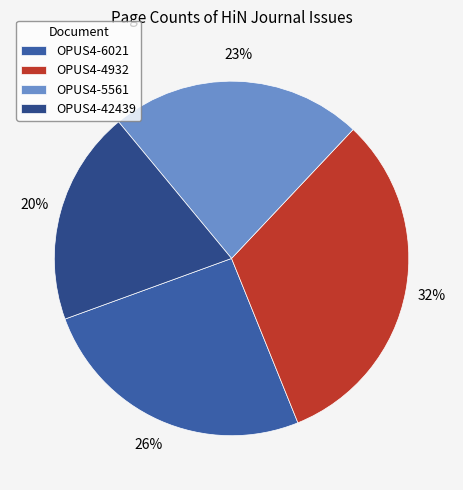

How many slices are in this pie chart?

4